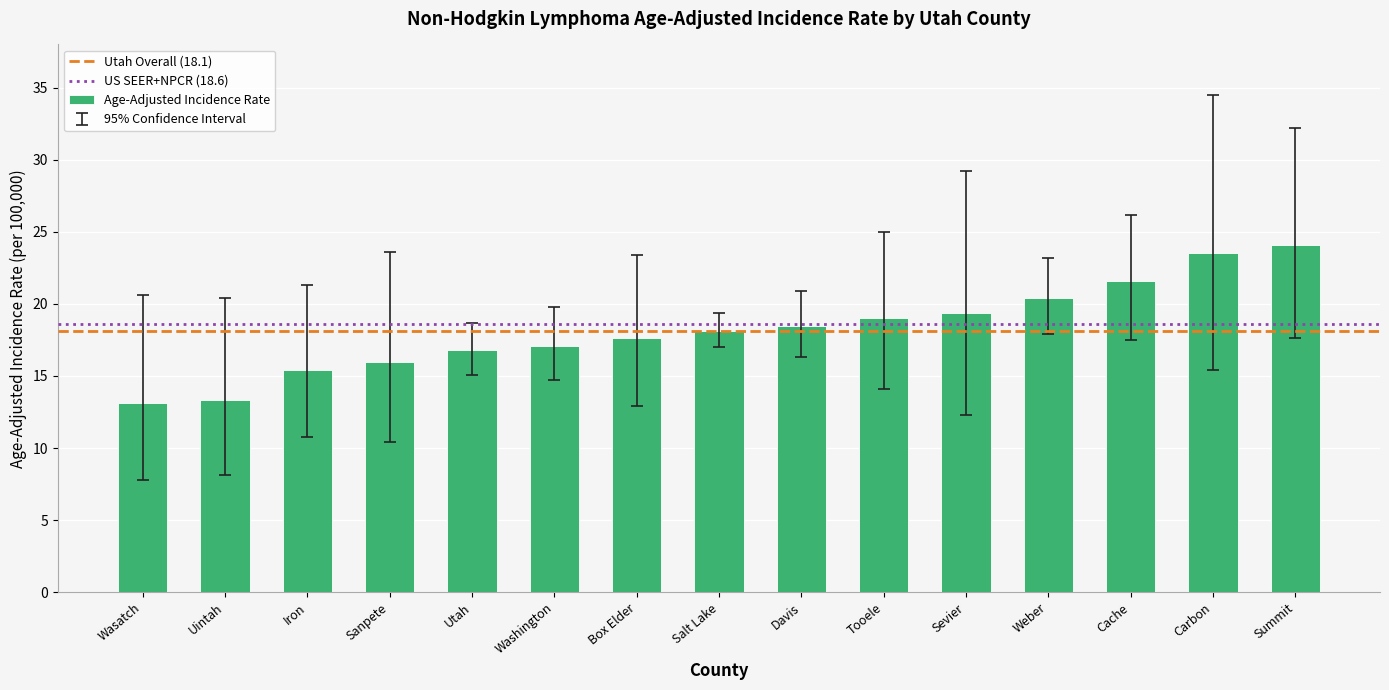

Which has a higher value, Box Elder or Utah?

Box Elder